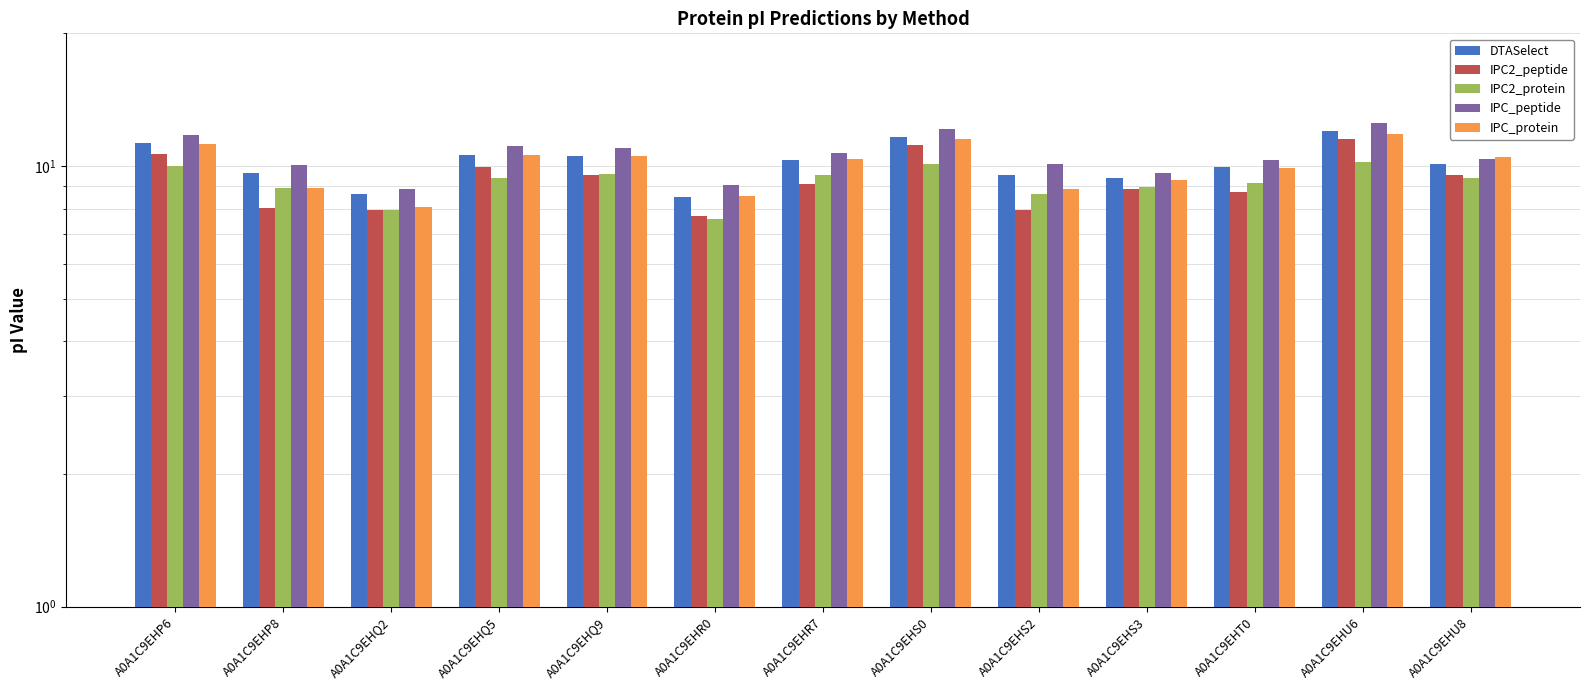

At A0A1C9EHR7, list the series in order from largest to smallest.

IPC_peptide, IPC_protein, DTASelect, IPC2_protein, IPC2_peptide